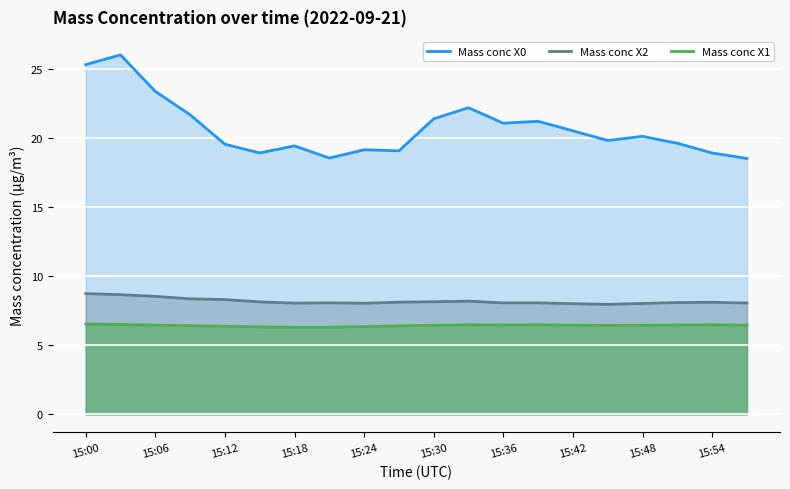

True or false: Mass conc X2 and Mass conc X1 intersect in this chart.

False